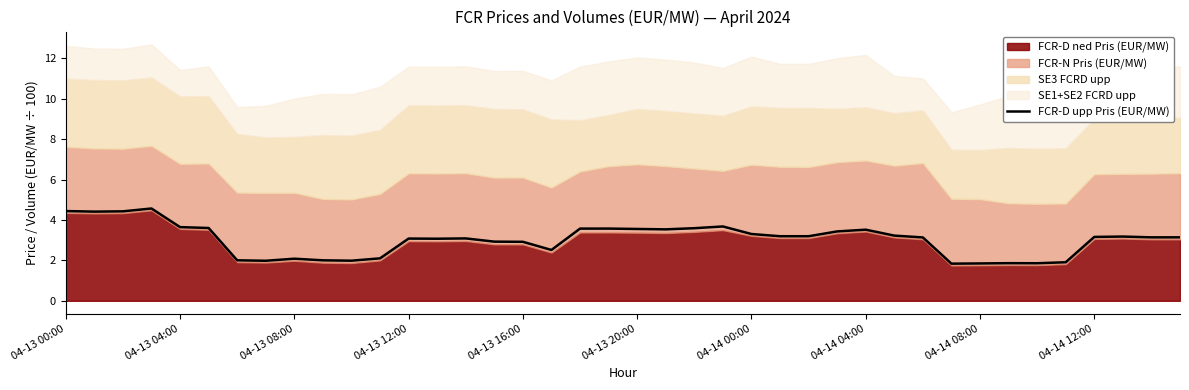

The value of FCR-D upp Pris (EUR/MW) at 04-14 00:00 is 2.2. True or false?

False